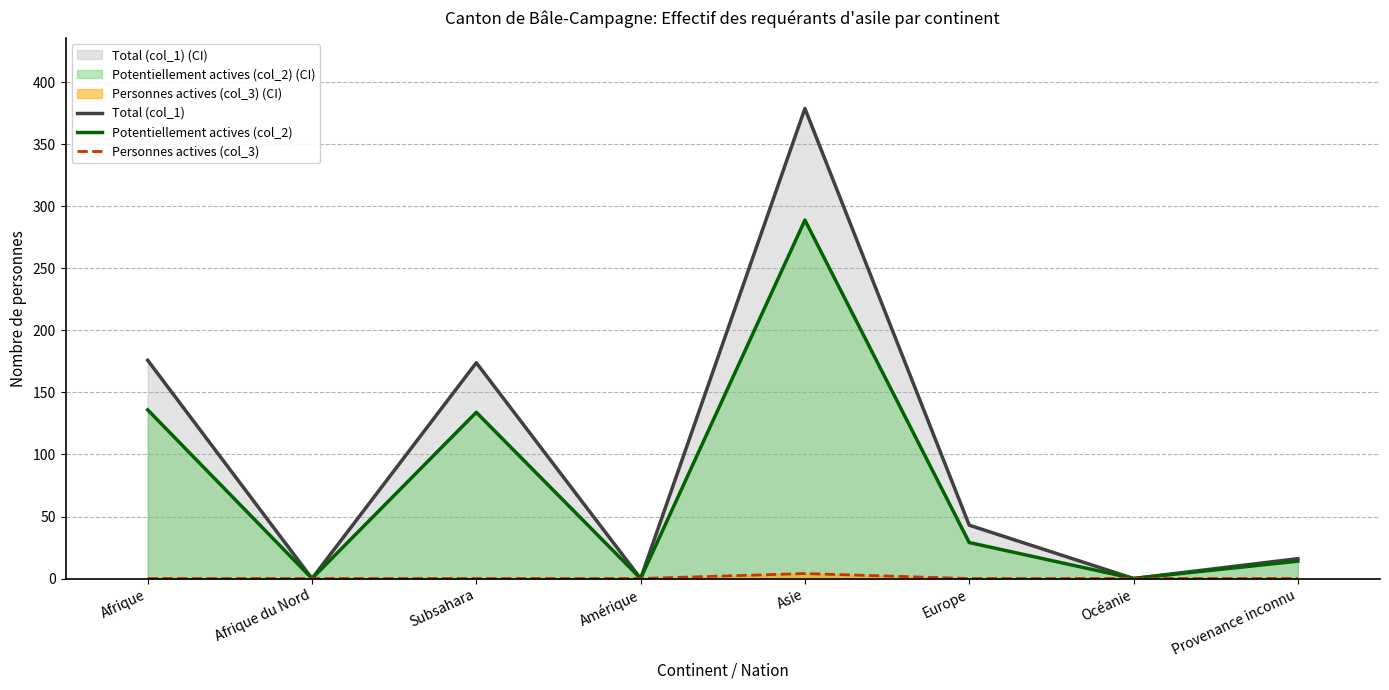

Reading left to right, transcribe all the data shown in this chart.

Total (col_1): Afrique=176	Afrique du Nord=0	Subsahara=174	Amérique=0	Asie=379	Europe=43	Océanie=0	Provenance inconnu=16
Potentiellement actives (col_2): Afrique=136	Afrique du Nord=0	Subsahara=134	Amérique=0	Asie=289	Europe=29	Océanie=0	Provenance inconnu=14
Personnes actives (col_3): Afrique=0	Afrique du Nord=0	Subsahara=0	Amérique=0	Asie=4	Europe=0	Océanie=0	Provenance inconnu=0